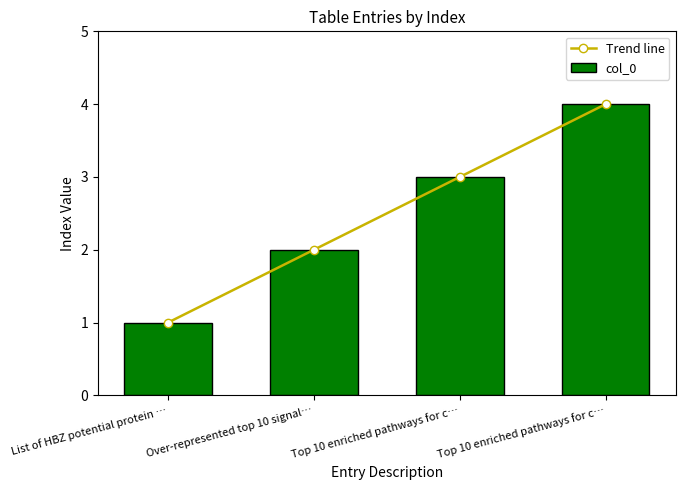

How many groups of bars are there?

4